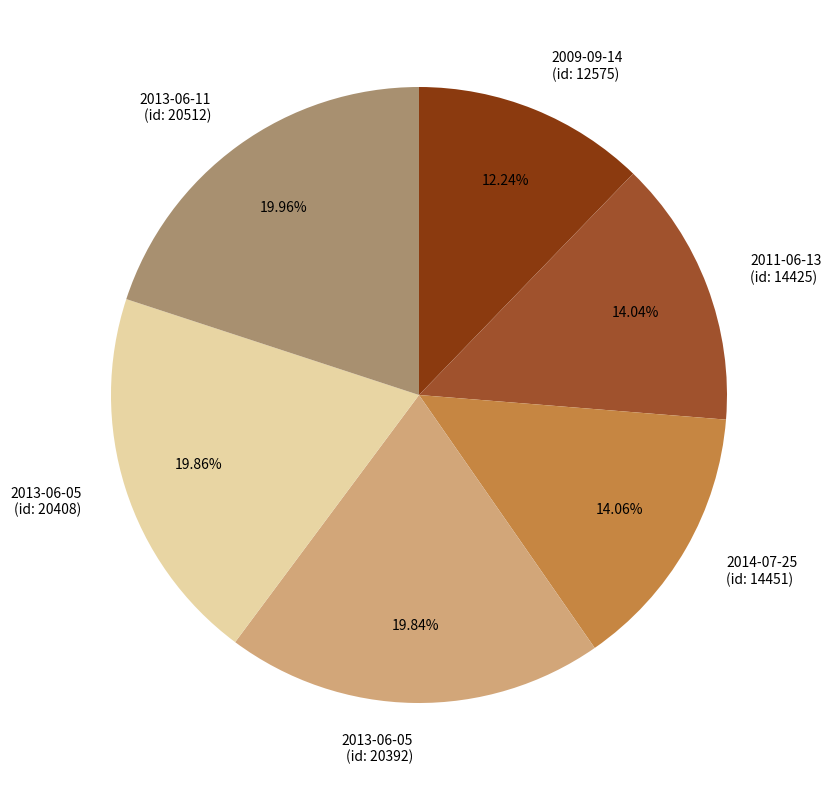

Does any single category account for the majority?

No